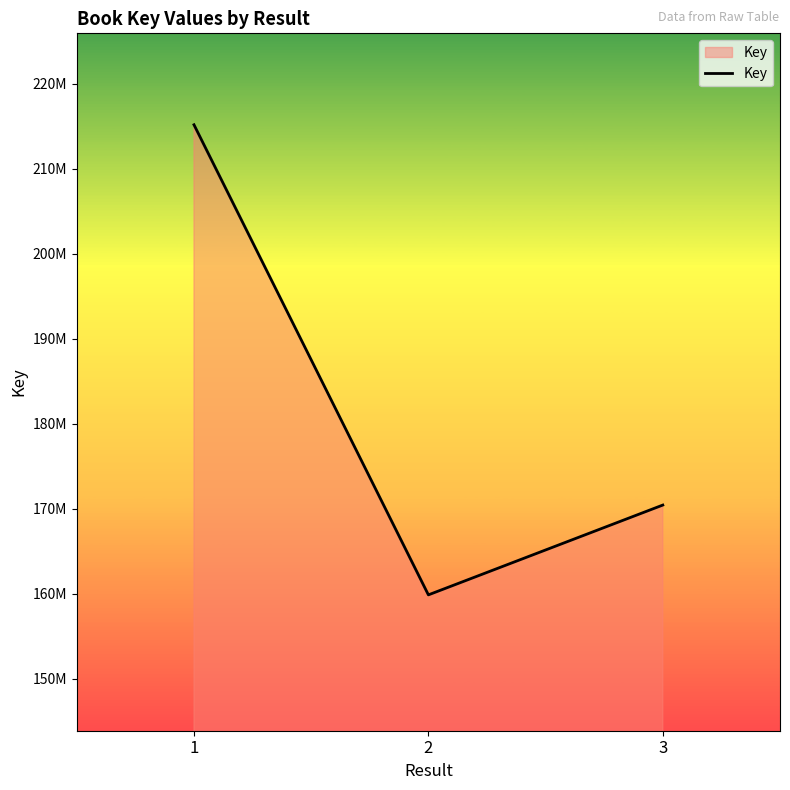

Between 3 and 2, which is larger?

3